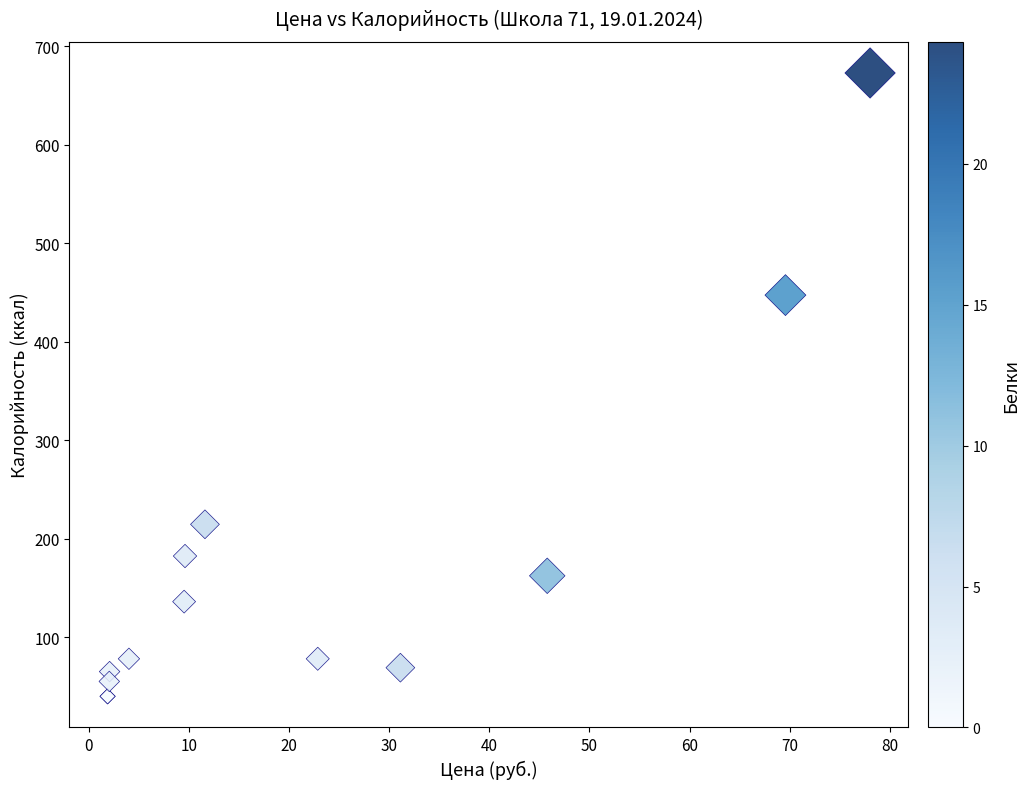

What Y value in the scatter plot is closest to 356?

447.1